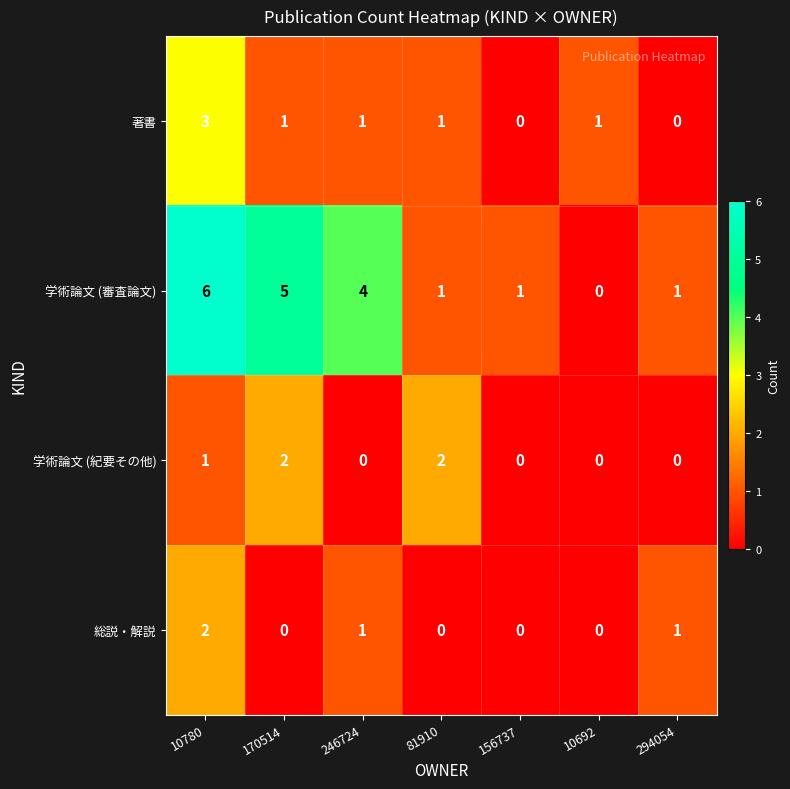

Between 170514 and 156737, which series saw the biggest shift?

学術論文 (審査論文)